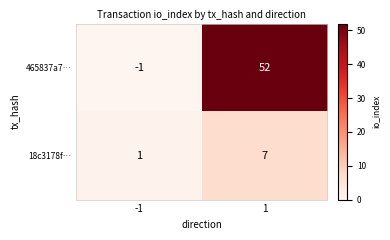

How many values in the 18c3178f… series are below 7?

1